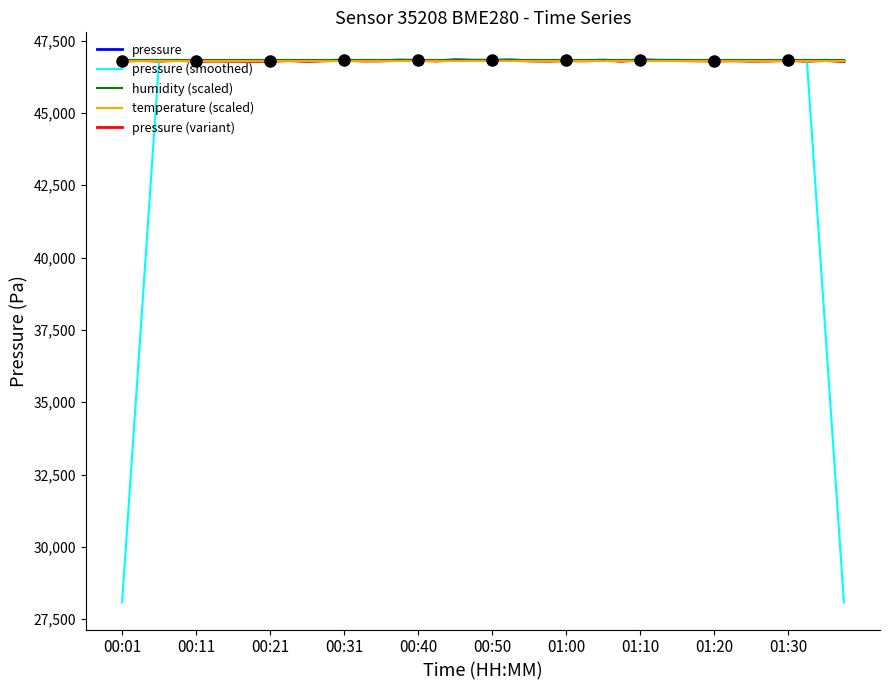

What value does the temperature (scaled) series have at 00:31?

46788.4